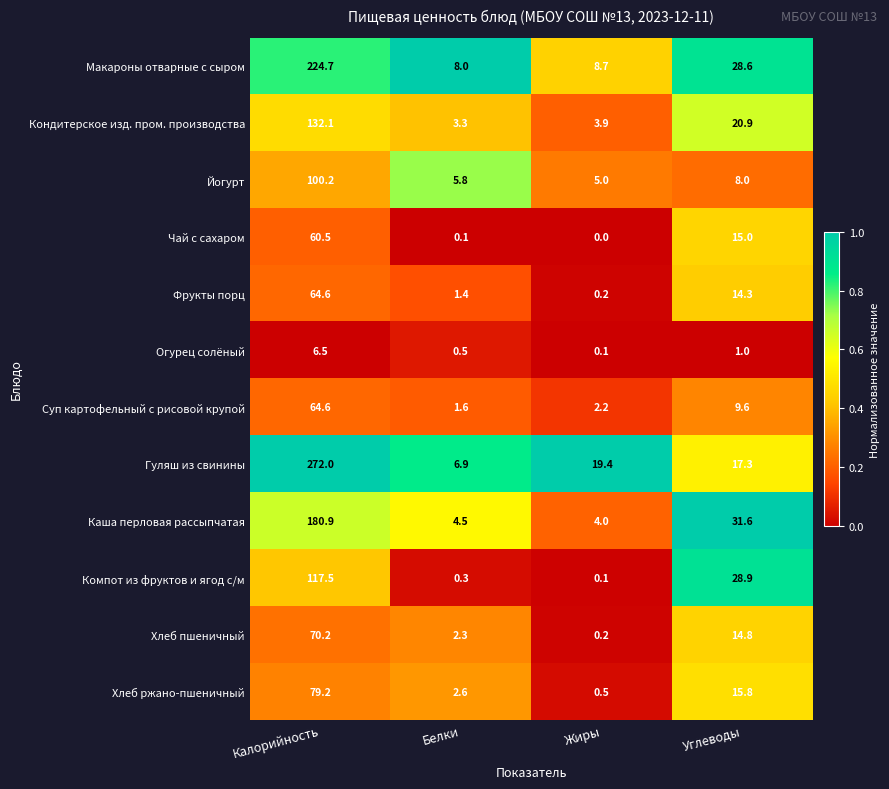

What is the approximate value of Макароны отварные с сыром at Жиры?

8.7